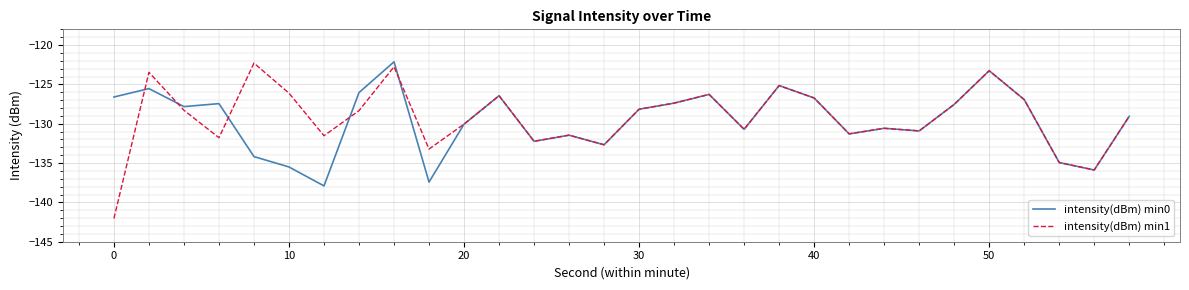

Which series has the largest range (max minus min)?

intensity(dBm) min1